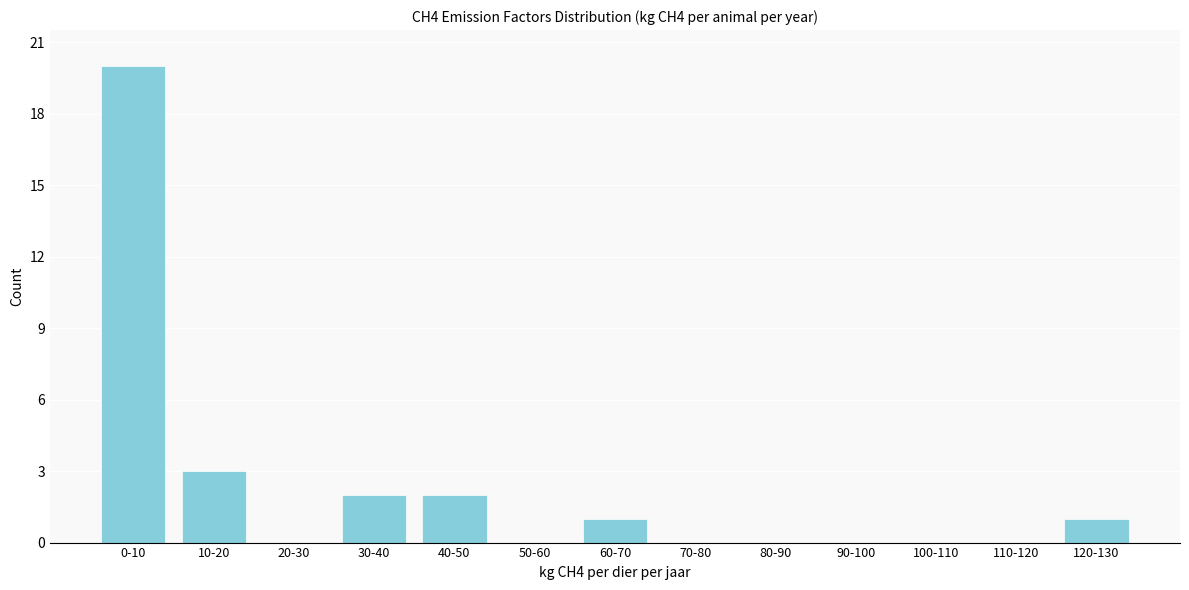

Reading left to right, what are all the values shown in this chart?

0-10=20	10-20=3	20-30=0	30-40=2	40-50=2	50-60=0	60-70=1	70-80=0	80-90=0	90-100=0	100-110=0	110-120=0	120-130=1